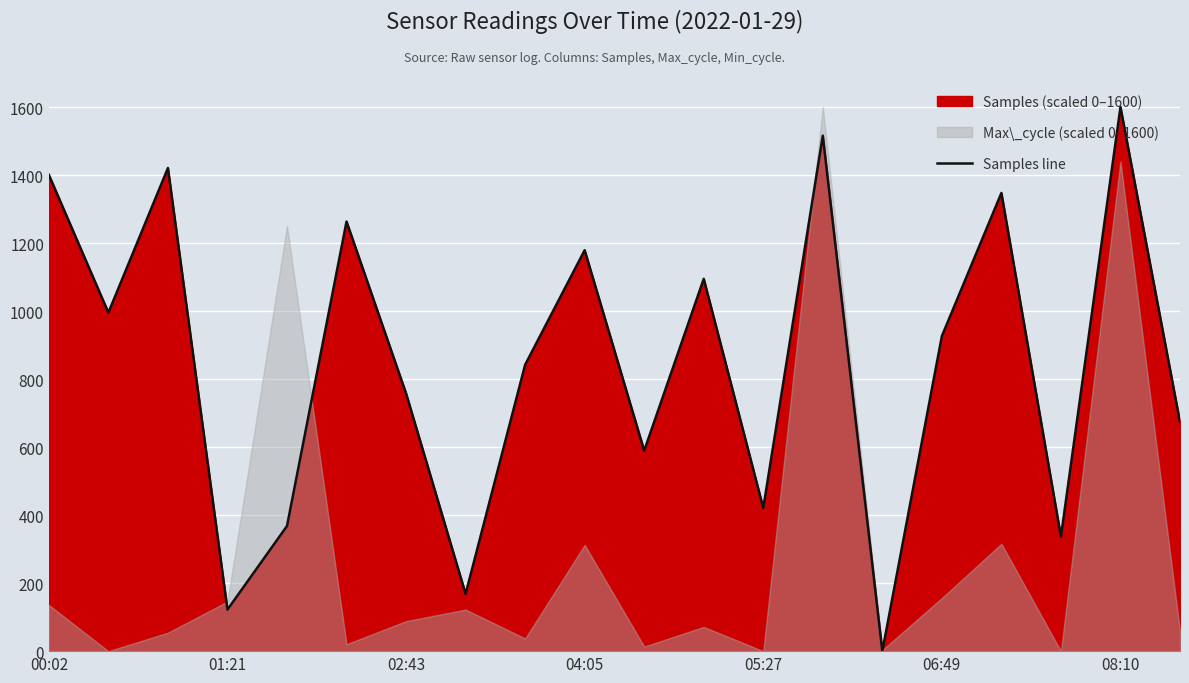

The value at 10 is 589.5. True or false?

True